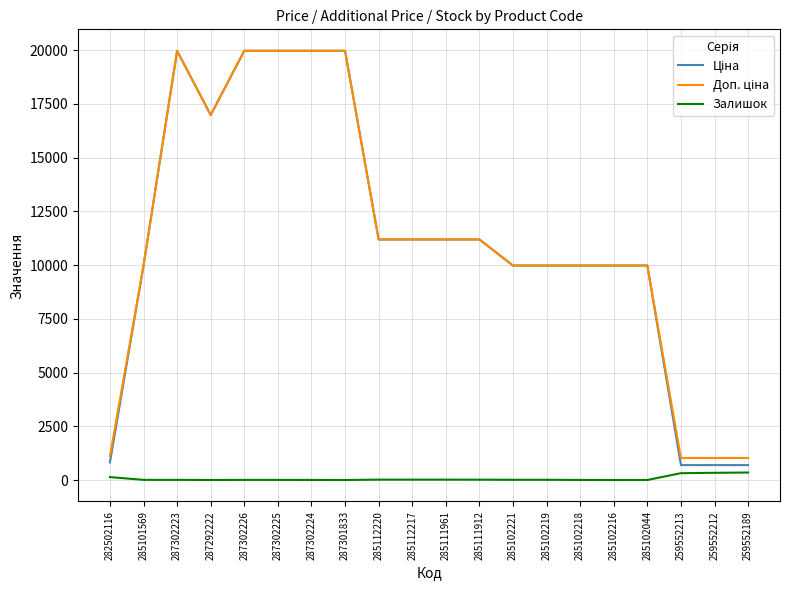

Is it true that Залишок equals 6.0 at 287302226?

True